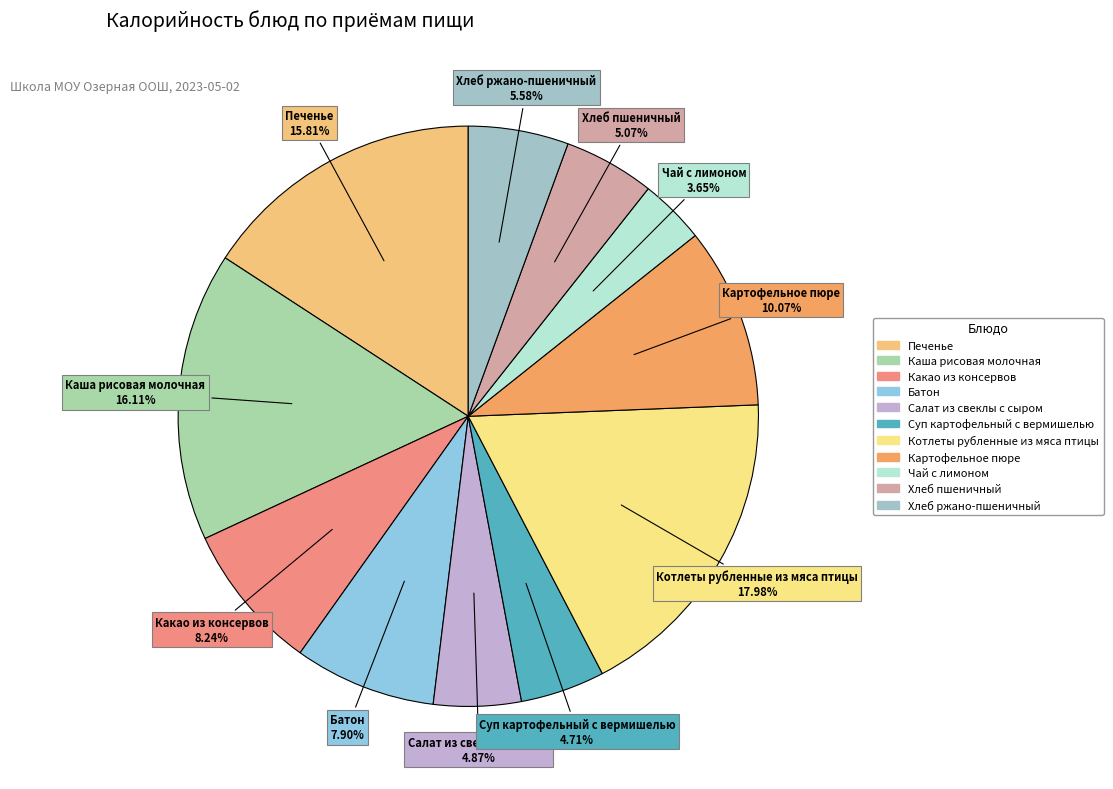

Which category has the smallest portion of the pie?

Чай с лимоном